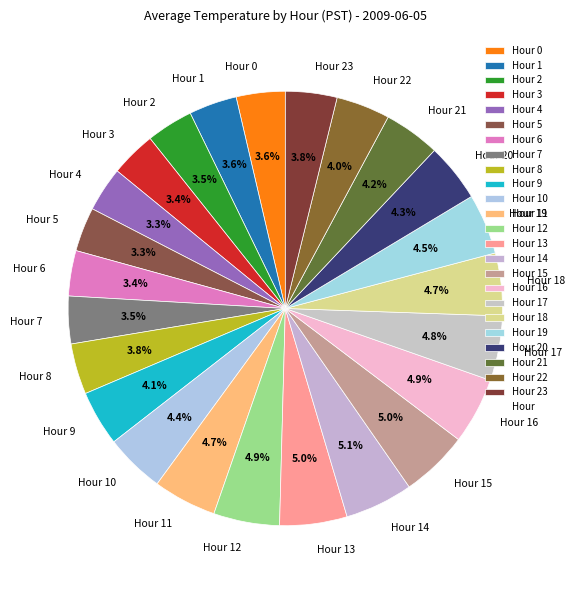

To the nearest percent, what is the difference between the largest and smallest slice percentages?

2%